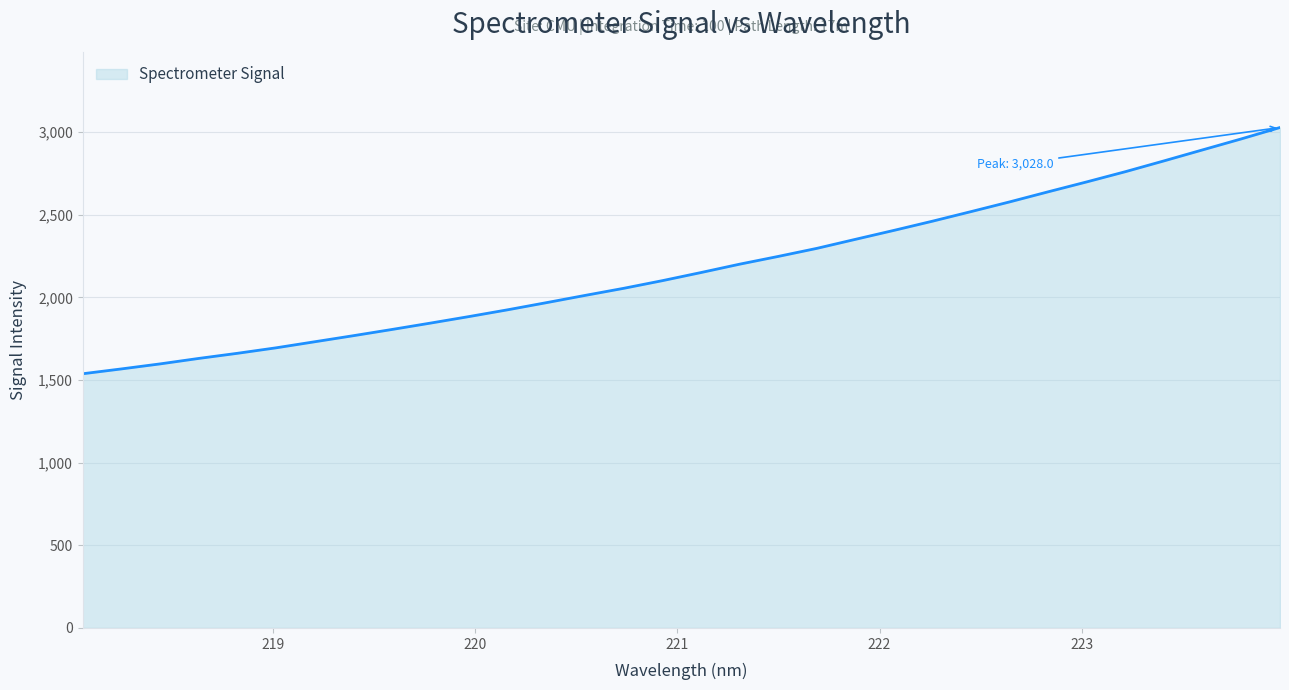

What is the greatest value displayed?

3028.0